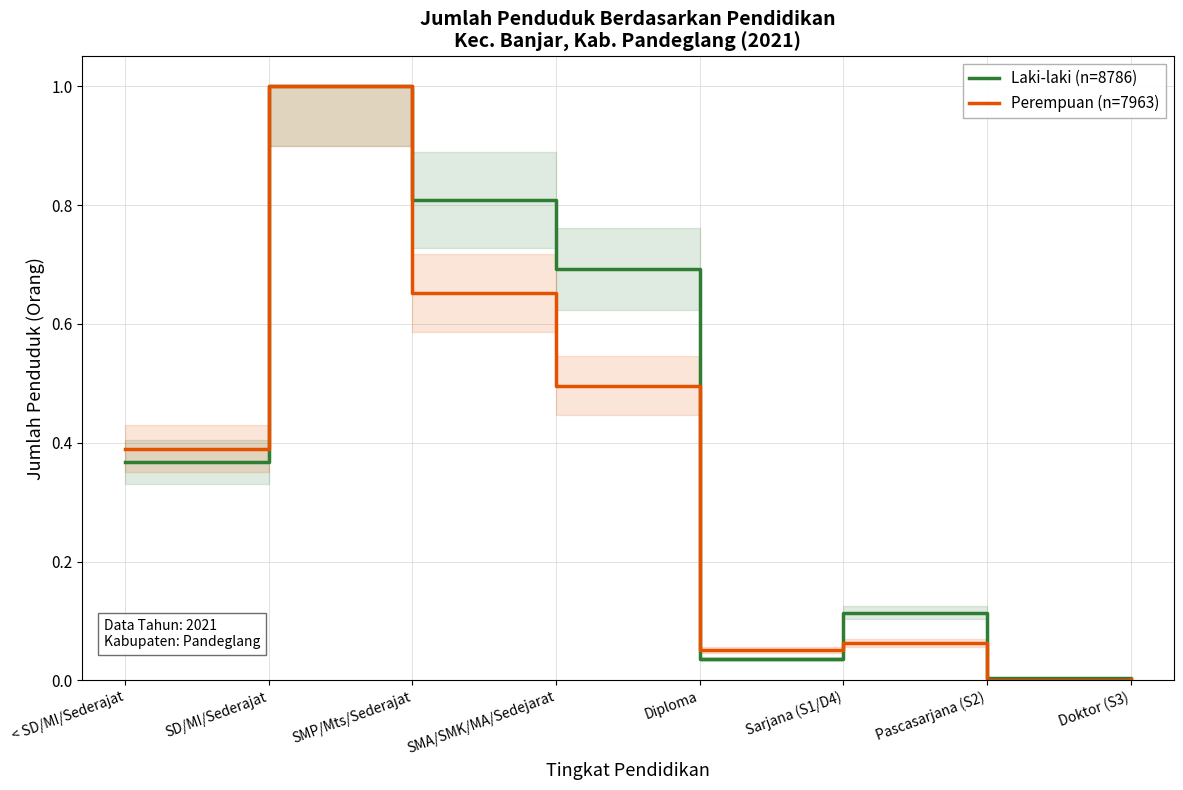

At which category does Perempuan (n=7963) reach its first local valley?

Diploma